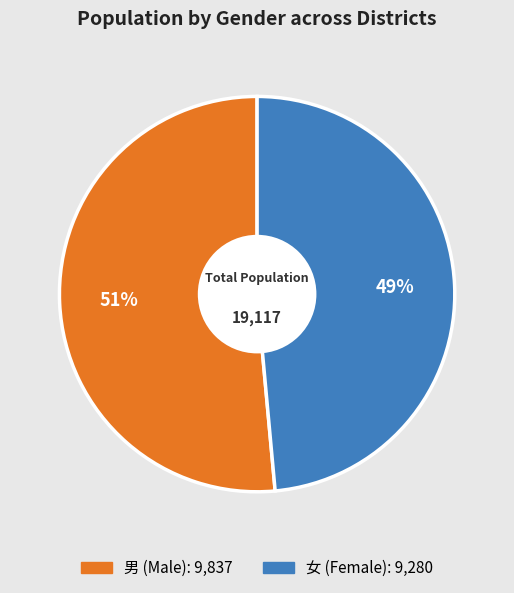

To the nearest percent, what is the average slice percentage?

50%